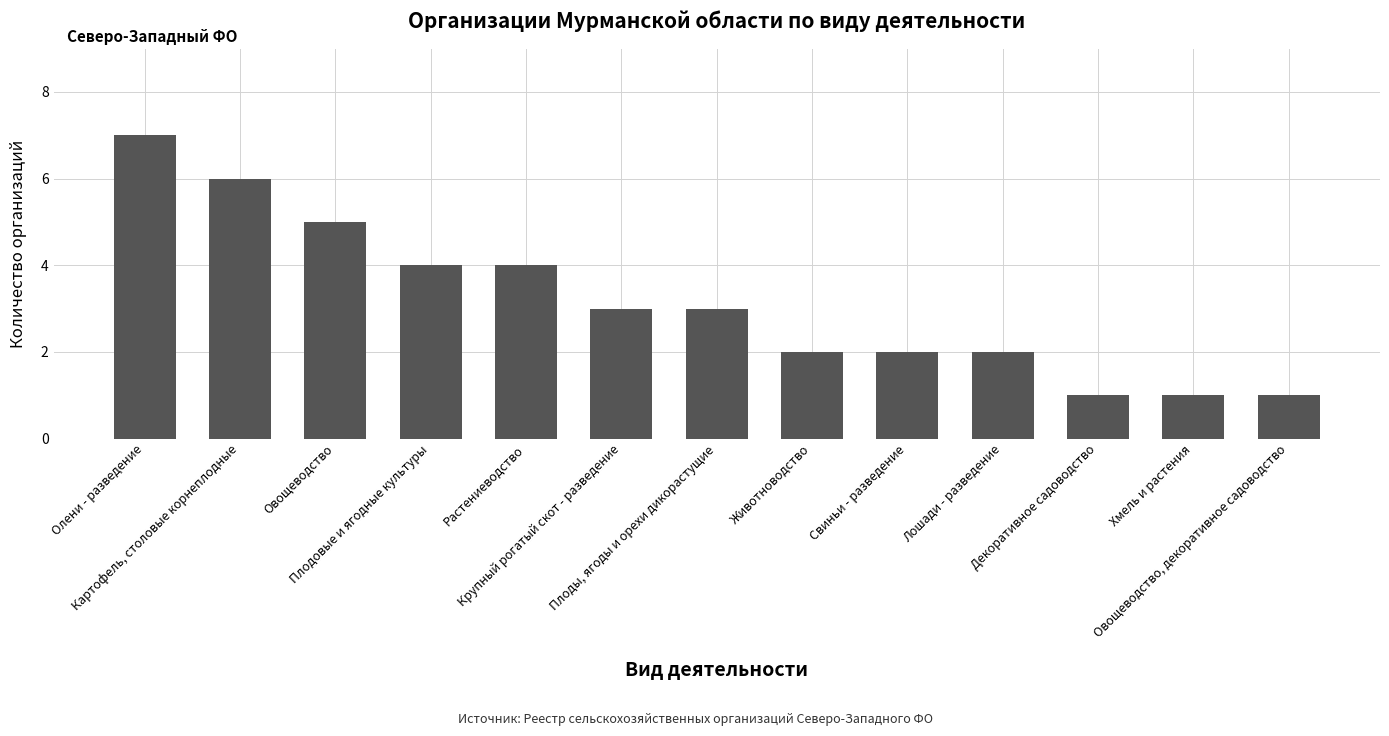

What is the difference between the maximum and minimum values?

6